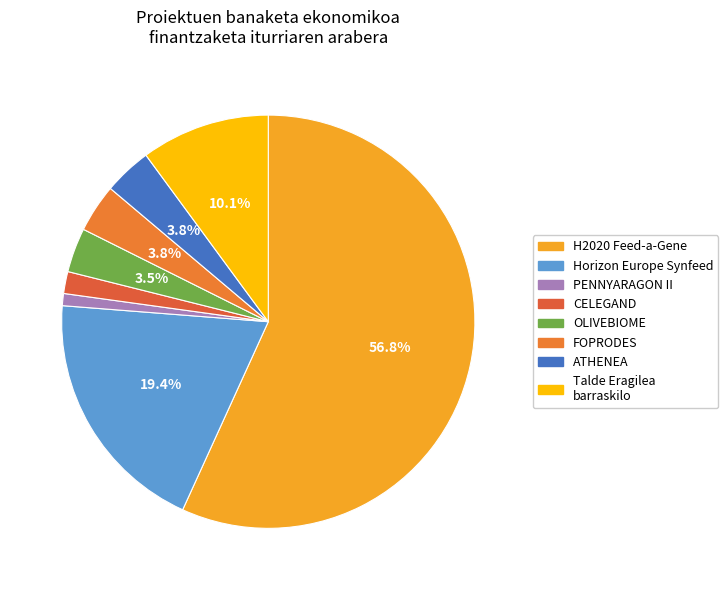

What portion of the pie excludes OLIVEBIOME?

96.5%